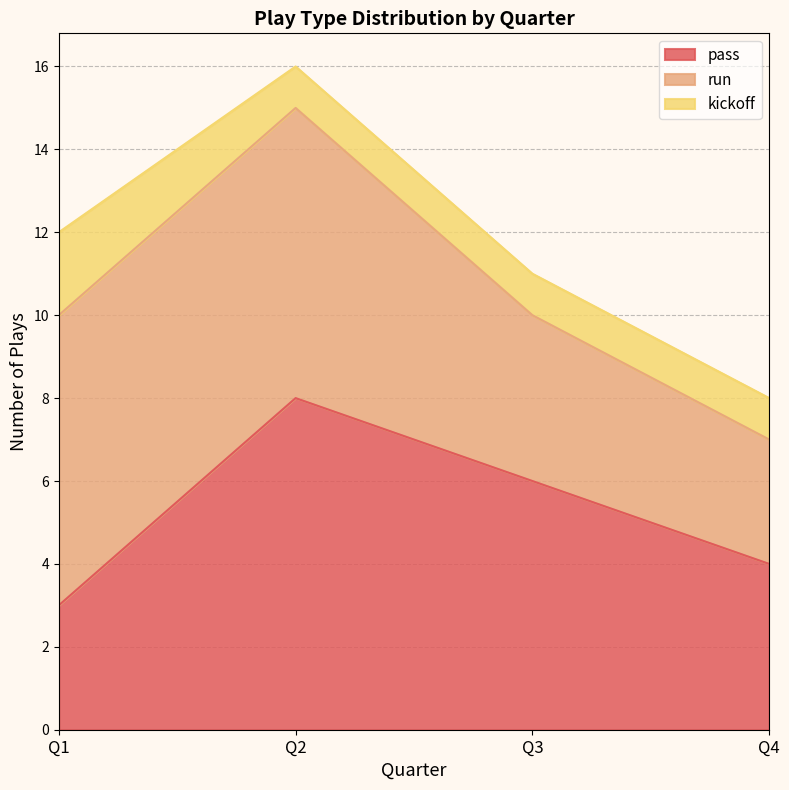

Between Q1 and Q2, which series saw the biggest shift?

pass